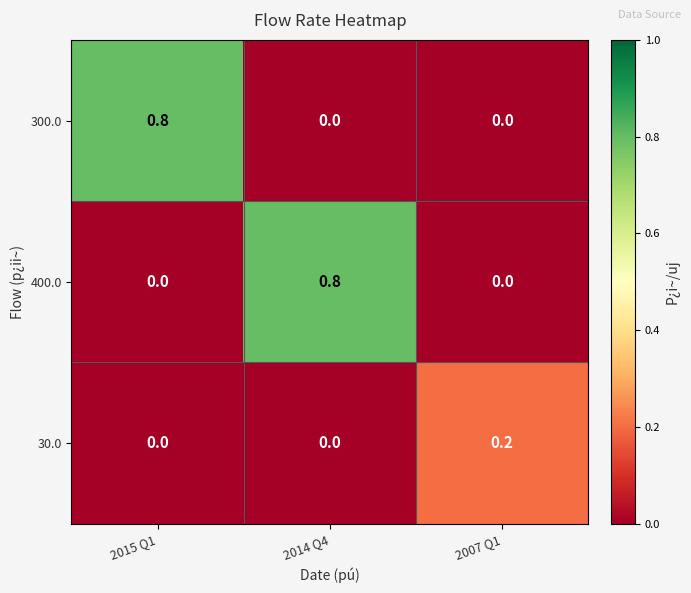

What is the difference between the highest and lowest values at 2015 Q1?

0.8